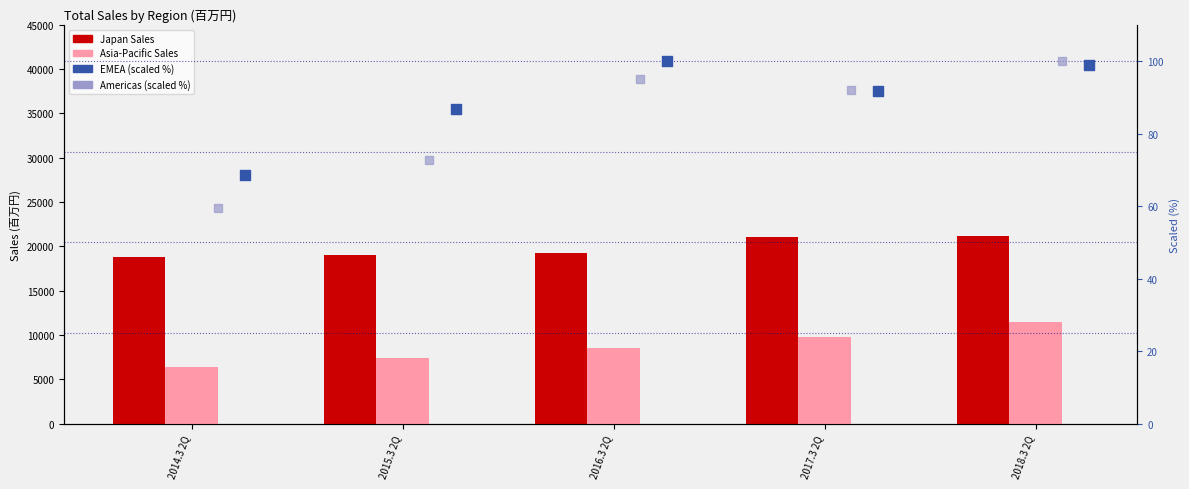

Which series has the largest Y range (max minus min)?

Asia-Pacific Sales